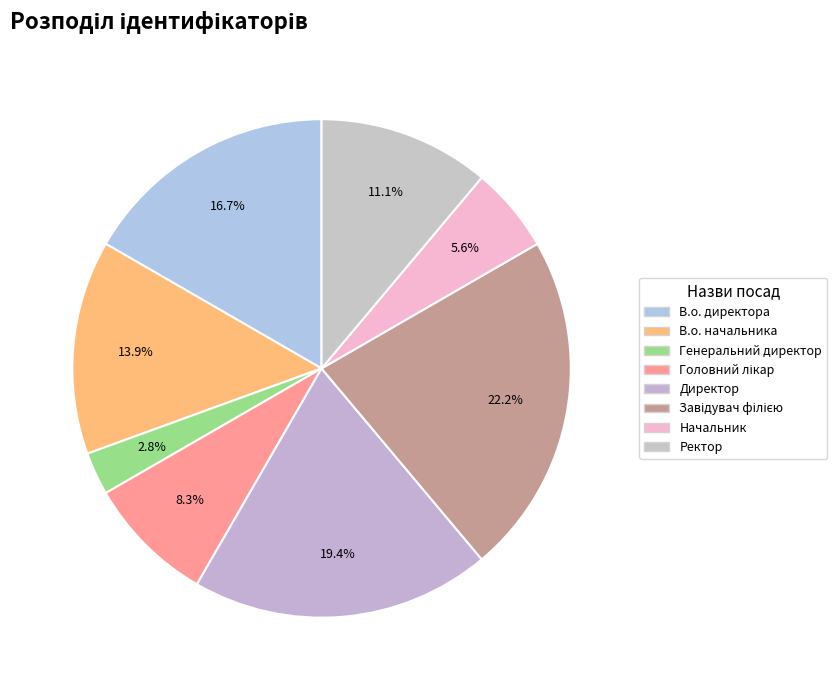

Approximately how many times larger is the value at В.о. начальника compared to Генеральний директор?

5.0